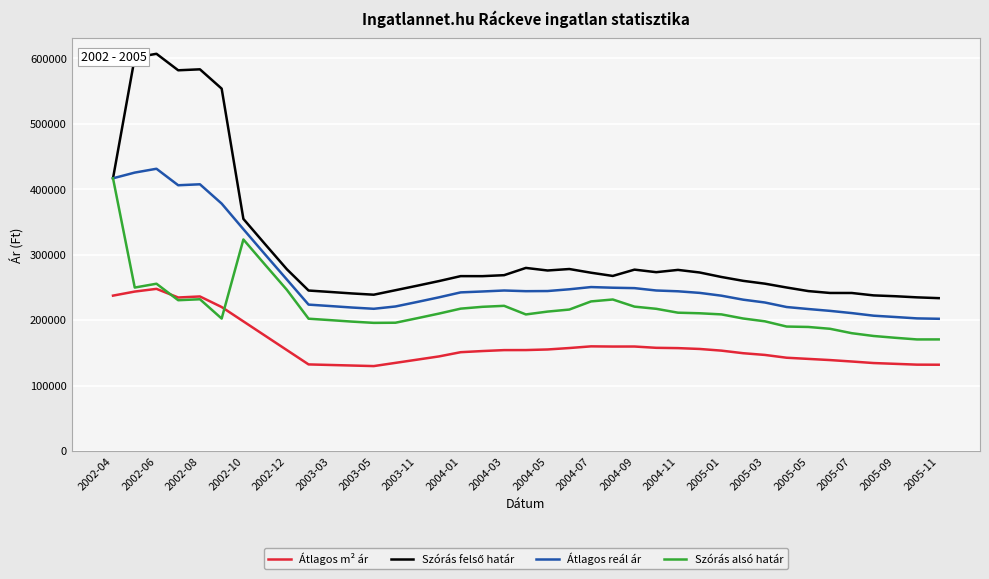

At how many categories does at least one series exceed 399233?

6